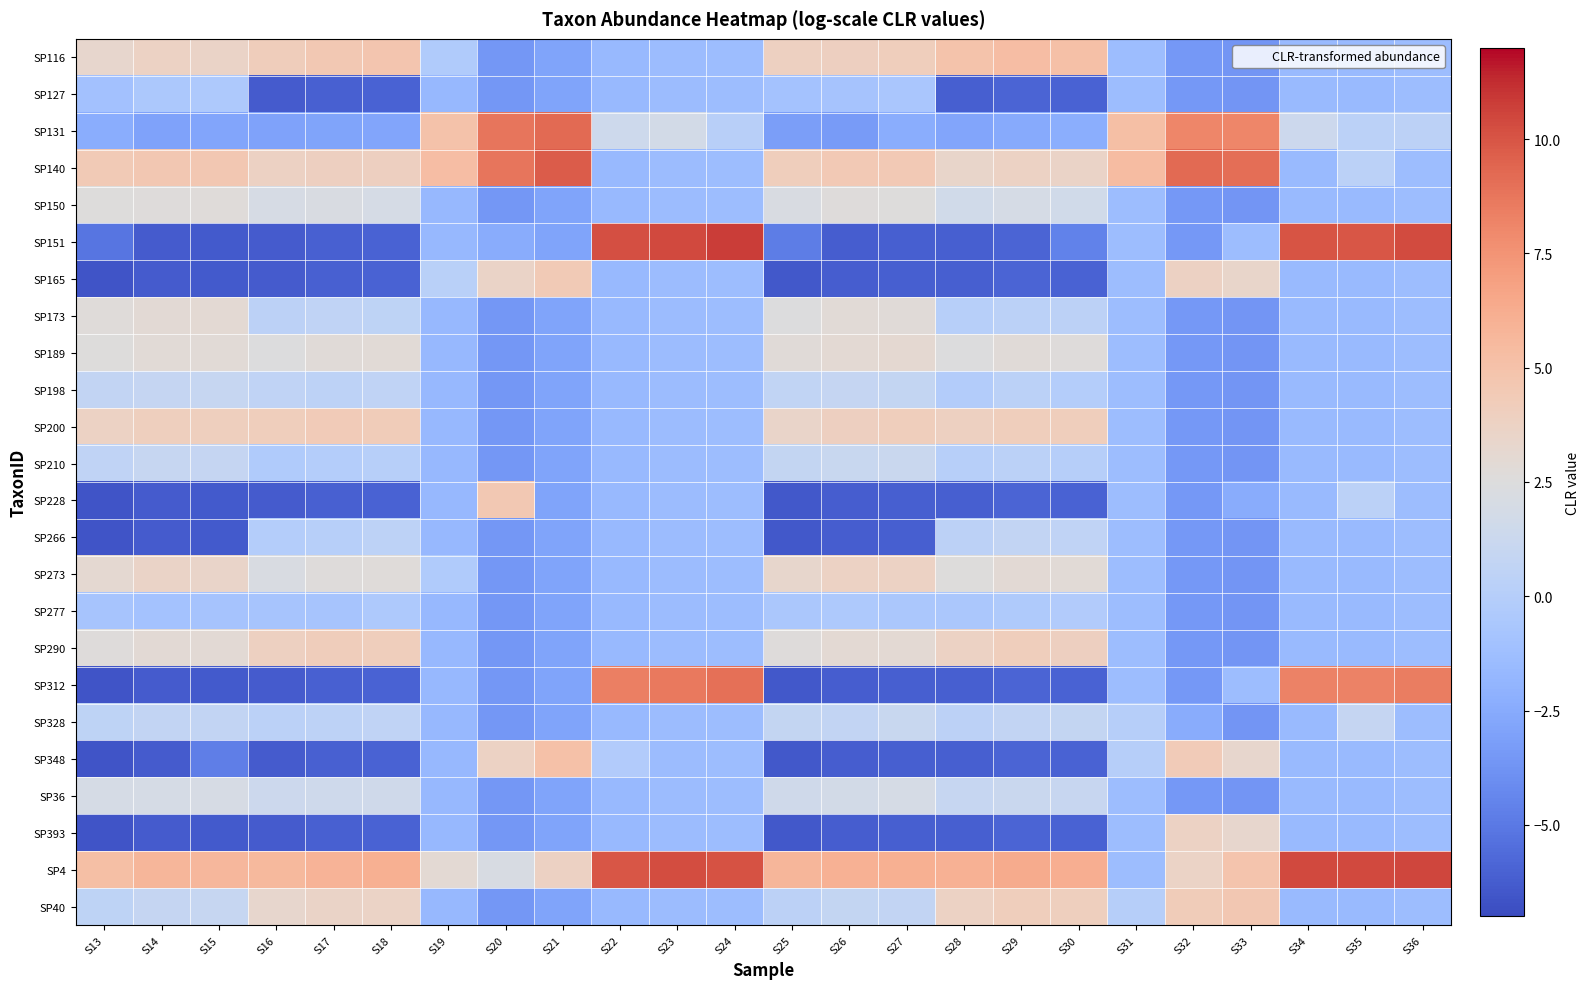

Reading left to right, list all the values displayed in this chart.

SP116: S13=3.3	S14=3.7	S15=3.6	S16=4.2	S17=4.6	S18=4.8	S19=-0.3	S20=-3.6	S21=-2.9	S22=-1.6	S23=-1.4	S24=-1.3	S25=3.9	S26=4.0	S27=4.1	S28=4.9	S29=5.3	S30=5.2	S31=-1.4	S32=-3.5	S33=-3.6	S34=-1.5	S35=-1.5	S36=-1.4
SP127: S13=-1.0	S14=-0.5	S15=-0.4	S16=-6.3	S17=-6.0	S18=-6.0	S19=-1.7	S20=-3.6	S21=-2.9	S22=-1.6	S23=-1.4	S24=-1.3	S25=-0.9	S26=-0.9	S27=-0.7	S28=-6.2	S29=-5.9	S30=-6.0	S31=-1.4	S32=-3.5	S33=-3.6	S34=-1.5	S35=-1.5	S36=-1.4
SP131: S13=-2.4	S14=-3.0	S15=-2.8	S16=-3.0	S17=-2.9	S18=-2.8	S19=5.0	S20=8.8	S21=9.2	S22=1.4	S23=1.8	S24=0.1	S25=-3.2	S26=-3.3	S27=-2.4	S28=-2.8	S29=-2.5	S30=-2.3	S31=5.2	S32=8.1	S33=8.1	S34=1.3	S35=0.3	S36=0.4
SP140: S13=4.4	S14=4.6	S15=4.6	S16=3.8	S17=3.9	S18=3.9	S19=5.3	S20=8.8	S21=9.7	S22=-1.6	S23=-1.4	S24=-1.3	S25=4.1	S26=4.5	S27=4.4	S28=3.4	S29=3.7	S30=3.6	S31=5.4	S32=9.2	S33=9.1	S34=-1.5	S35=0.3	S36=-1.4
SP150: S13=2.5	S14=2.6	S15=2.7	S16=2.0	S17=2.2	S18=2.0	S19=-1.7	S20=-3.6	S21=-2.9	S22=-1.6	S23=-1.4	S24=-1.3	S25=2.2	S26=2.6	S27=2.5	S28=1.7	S29=1.9	S30=1.7	S31=-1.4	S32=-3.5	S33=-3.6	S34=-1.5	S35=-1.5	S36=-1.4
SP151: S13=-5.2	S14=-6.3	S15=-6.3	S16=-6.3	S17=-6.0	S18=-6.0	S19=-1.7	S20=-2.4	S21=-2.9	S22=10.2	S23=10.4	S24=10.7	S25=-4.8	S26=-6.2	S27=-6.2	S28=-6.2	S29=-5.9	S30=-4.6	S31=-1.4	S32=-3.5	S33=-1.3	S34=10.1	S35=10.0	S36=10.3
SP165: S13=-6.6	S14=-6.3	S15=-6.3	S16=-6.3	S17=-6.0	S18=-6.0	S19=0.3	S20=3.6	S21=4.4	S22=-1.6	S23=-1.4	S24=-1.3	S25=-6.5	S26=-6.2	S27=-6.2	S28=-6.2	S29=-5.9	S30=-6.0	S31=-1.4	S32=3.8	S33=3.4	S34=-1.5	S35=-1.5	S36=-1.4
SP173: S13=2.7	S14=2.9	S15=3.0	S16=0.4	S17=0.6	S18=0.5	S19=-1.7	S20=-3.6	S21=-2.9	S22=-1.6	S23=-1.4	S24=-1.3	S25=2.5	S26=2.9	S27=2.8	S28=0.1	S29=0.3	S30=0.4	S31=-1.4	S32=-3.5	S33=-3.6	S34=-1.5	S35=-1.5	S36=-1.4
SP189: S13=2.5	S14=2.9	S15=2.8	S16=2.5	S17=2.8	S18=2.8	S19=-1.7	S20=-3.6	S21=-2.9	S22=-1.6	S23=-1.4	S24=-1.3	S25=2.7	S26=3.0	S27=3.0	S28=2.5	S29=2.8	S30=2.6	S31=-1.4	S32=-3.5	S33=-3.6	S34=-1.5	S35=-1.5	S36=-1.4
SP198: S13=0.8	S14=0.9	S15=1.0	S16=0.6	S17=0.4	S18=0.6	S19=-1.7	S20=-3.6	S21=-2.9	S22=-1.6	S23=-1.4	S24=-1.3	S25=0.7	S26=0.9	S27=0.9	S28=-0.2	S29=0.3	S30=-0.1	S31=-1.4	S32=-3.5	S33=-3.6	S34=-1.5	S35=-1.5	S36=-1.4
SP200: S13=3.7	S14=4.0	S15=4.0	S16=4.1	S17=4.3	S18=4.2	S19=-1.7	S20=-3.6	S21=-2.9	S22=-1.6	S23=-1.4	S24=-1.3	S25=3.5	S26=4.0	S27=4.1	S28=3.9	S29=4.1	S30=4.1	S31=-1.4	S32=-3.5	S33=-3.6	S34=-1.5	S35=-1.5	S36=-1.4
SP210: S13=0.6	S14=1.0	S15=0.9	S16=-0.3	S17=-0.0	S18=0.1	S19=-1.7	S20=-3.6	S21=-2.9	S22=-1.6	S23=-1.4	S24=-1.3	S25=0.8	S26=1.2	S27=1.2	S28=0.1	S29=0.3	S30=0.0	S31=-1.4	S32=-3.5	S33=-3.6	S34=-1.5	S35=-1.5	S36=-1.4
SP228: S13=-6.6	S14=-6.3	S15=-6.3	S16=-6.3	S17=-6.0	S18=-6.0	S19=-1.7	S20=4.6	S21=-2.9	S22=-1.6	S23=-1.4	S24=-1.3	S25=-6.5	S26=-6.2	S27=-6.2	S28=-6.2	S29=-5.9	S30=-6.0	S31=-1.4	S32=-3.5	S33=-2.4	S34=-1.5	S35=0.3	S36=-1.4
SP266: S13=-6.6	S14=-6.3	S15=-6.3	S16=-0.1	S17=0.1	S18=0.4	S19=-1.7	S20=-3.6	S21=-2.9	S22=-1.6	S23=-1.4	S24=-1.3	S25=-6.5	S26=-6.2	S27=-6.2	S28=0.4	S29=0.8	S30=0.6	S31=-1.4	S32=-3.5	S33=-3.6	S34=-1.5	S35=-1.5	S36=-1.4
SP273: S13=3.1	S14=3.6	S15=3.5	S16=2.2	S17=2.6	S18=2.7	S19=-0.3	S20=-3.6	S21=-2.9	S22=-1.6	S23=-1.4	S24=-1.3	S25=3.4	S26=3.7	S27=3.7	S28=2.5	S29=2.9	S30=2.8	S31=-1.4	S32=-3.5	S33=-3.6	S34=-1.5	S35=-1.5	S36=-1.4
SP277: S13=-0.8	S14=-1.0	S15=-0.9	S16=-0.8	S17=-0.8	S18=-0.4	S19=-1.7	S20=-3.6	S21=-2.9	S22=-1.6	S23=-1.4	S24=-1.3	S25=-0.6	S26=-0.4	S27=-0.5	S28=-0.6	S29=-0.4	S30=-0.2	S31=-1.4	S32=-3.5	S33=-3.6	S34=-1.5	S35=-1.5	S36=-1.4
SP290: S13=2.6	S14=2.9	S15=2.9	S16=3.9	S17=4.2	S18=4.1	S19=-1.7	S20=-3.6	S21=-2.9	S22=-1.6	S23=-1.4	S24=-1.3	S25=2.6	S26=3.0	S27=3.0	S28=3.8	S29=4.1	S30=3.9	S31=-1.4	S32=-3.5	S33=-3.6	S34=-1.5	S35=-1.5	S36=-1.4
SP312: S13=-6.6	S14=-6.3	S15=-6.3	S16=-6.3	S17=-6.0	S18=-6.0	S19=-1.7	S20=-3.6	S21=-2.9	S22=8.4	S23=8.6	S24=9.0	S25=-6.5	S26=-6.2	S27=-6.2	S28=-6.2	S29=-5.9	S30=-6.0	S31=-1.4	S32=-3.5	S33=-1.3	S34=8.3	S35=8.2	S36=8.5
SP328: S13=0.5	S14=0.8	S15=0.7	S16=0.3	S17=0.5	S18=0.6	S19=-1.7	S20=-3.6	S21=-2.9	S22=-1.6	S23=-1.4	S24=-1.3	S25=0.8	S26=0.8	S27=1.1	S28=0.4	S29=0.8	S30=0.8	S31=0.0	S32=-2.4	S33=-3.6	S34=-1.5	S35=0.9	S36=-1.4
SP348: S13=-6.6	S14=-6.3	S15=-4.7	S16=-6.3	S17=-6.0	S18=-6.0	S19=-1.7	S20=3.8	S21=5.1	S22=-0.2	S23=-1.4	S24=-1.3	S25=-6.5	S26=-6.2	S27=-6.2	S28=-6.2	S29=-5.9	S30=-6.0	S31=0.0	S32=4.3	S33=3.3	S34=-1.5	S35=-1.5	S36=-1.4
SP36: S13=1.9	S14=1.9	S15=2.0	S16=1.3	S17=1.5	S18=1.6	S19=-1.7	S20=-3.6	S21=-2.9	S22=-1.6	S23=-1.4	S24=-1.3	S25=1.6	S26=1.8	S27=1.9	S28=1.0	S29=1.2	S30=1.0	S31=-1.4	S32=-3.5	S33=-3.6	S34=-1.5	S35=-1.5	S36=-1.4
SP393: S13=-6.6	S14=-6.3	S15=-6.3	S16=-6.3	S17=-6.0	S18=-6.0	S19=-1.7	S20=-3.6	S21=-2.9	S22=-1.6	S23=-1.4	S24=-1.3	S25=-6.5	S26=-6.2	S27=-6.2	S28=-6.2	S29=-5.9	S30=-6.0	S31=-1.4	S32=3.7	S33=3.3	S34=-1.5	S35=-1.5	S36=-1.4
SP4: S13=5.2	S14=5.8	S15=5.7	S16=5.6	S17=5.9	S18=6.1	S19=3.0	S20=2.1	S21=3.8	S22=10.0	S23=10.3	S24=10.1	S25=5.8	S26=6.0	S27=6.1	S28=6.0	S29=6.3	S30=6.2	S31=-1.4	S32=3.7	S33=4.8	S34=10.4	S35=10.4	S36=10.5
SP40: S13=0.6	S14=0.9	S15=0.9	S16=3.3	S17=3.6	S18=3.6	S19=-1.7	S20=-3.6	S21=-2.9	S22=-1.6	S23=-1.4	S24=-1.3	S25=0.4	S26=0.8	S27=0.7	S28=3.7	S29=4.1	S30=4.0	S31=0.0	S32=4.2	S33=4.6	S34=-1.5	S35=-1.5	S36=-1.4